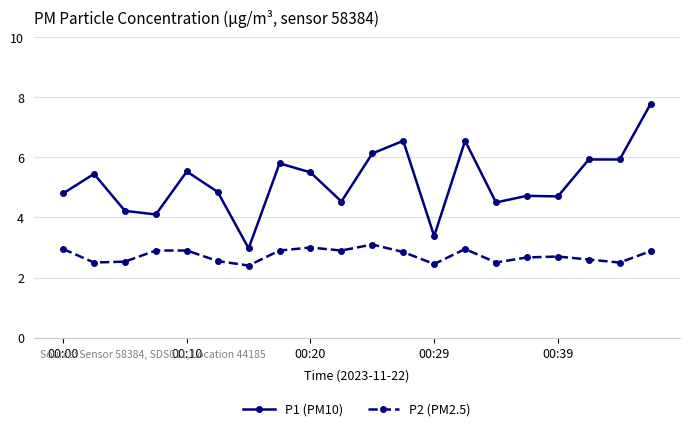

Which series has the largest total across all categories?

P1 (PM10)